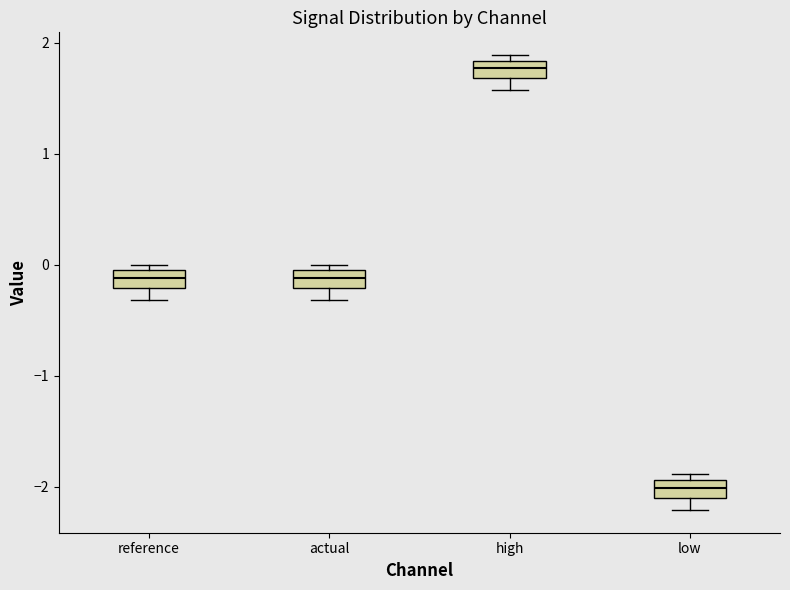

Where does the lower whisker of the box for actual end on the y-axis? The values are not printed on the chart, so give them approximately, as read against the axis.

-0.3